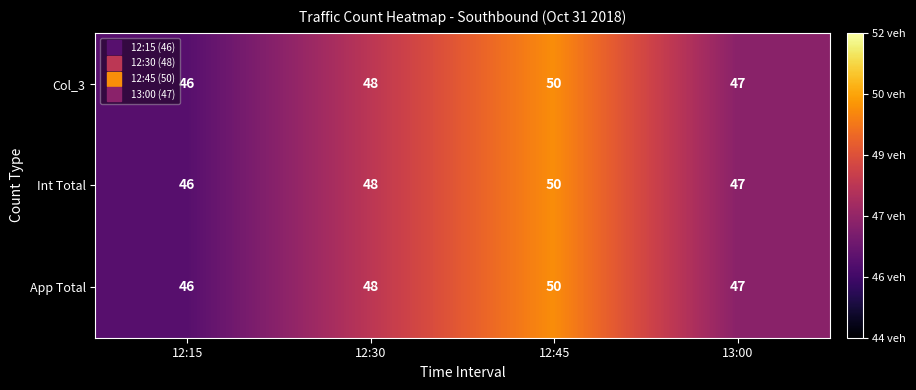

Which category has the highest value in the App Total series?

12:45